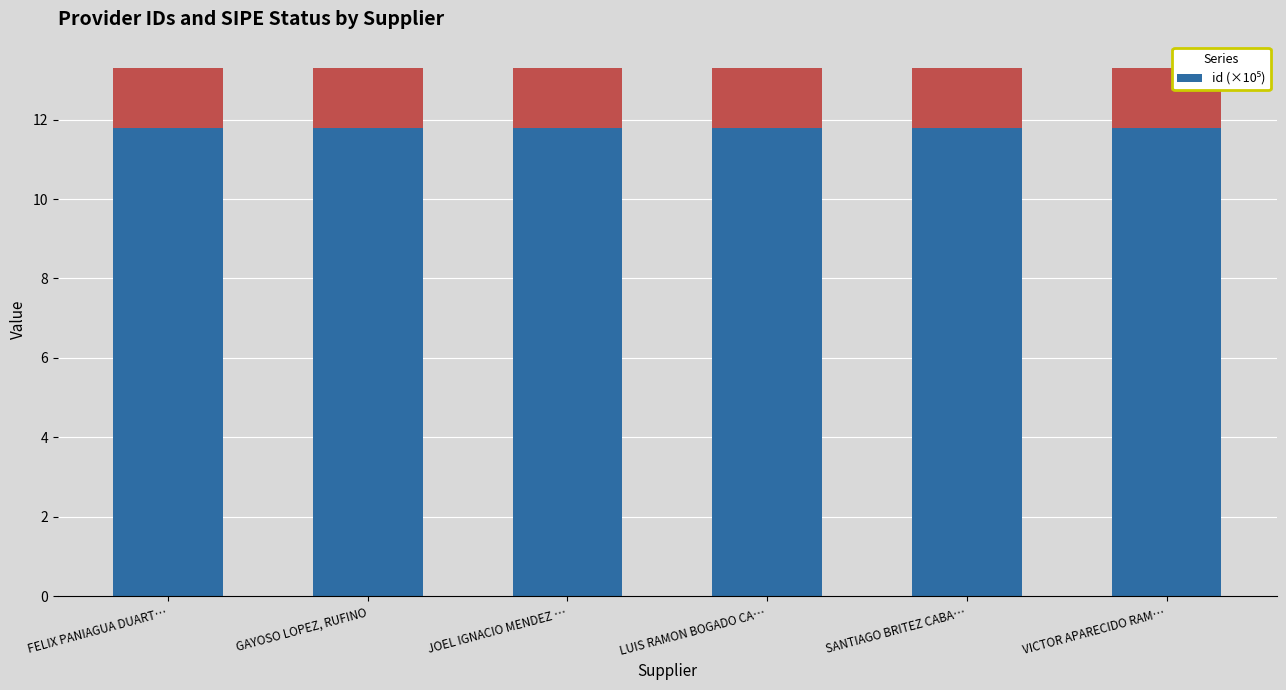

What is the sum of all values?

70.8